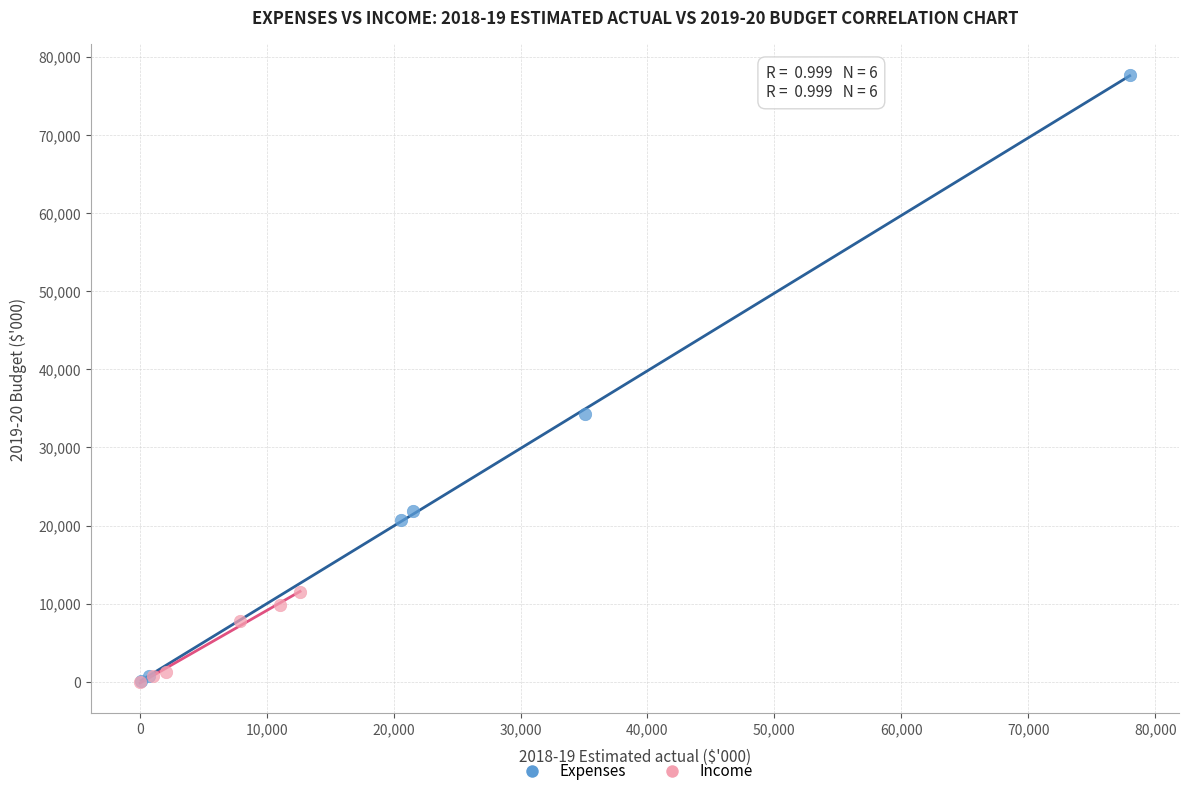

Which series contains the highest Y value?

Expenses